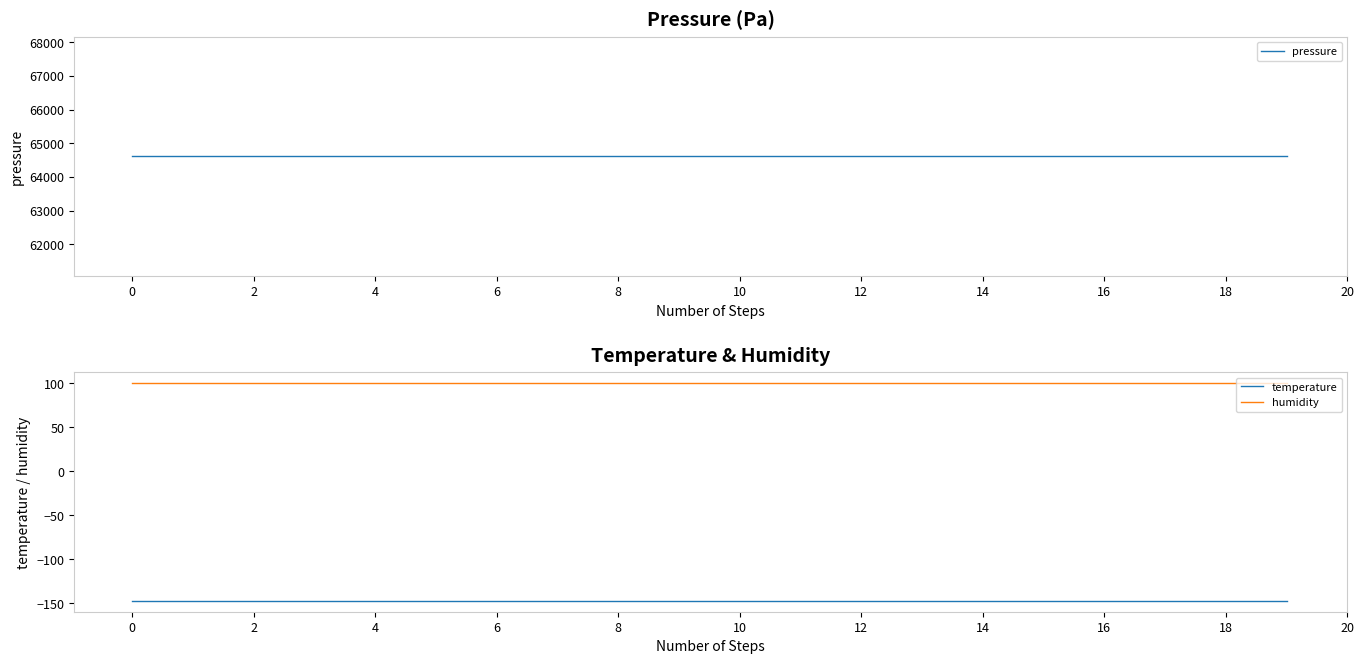

What are all the series names shown in the legend?

pressure, temperature, humidity